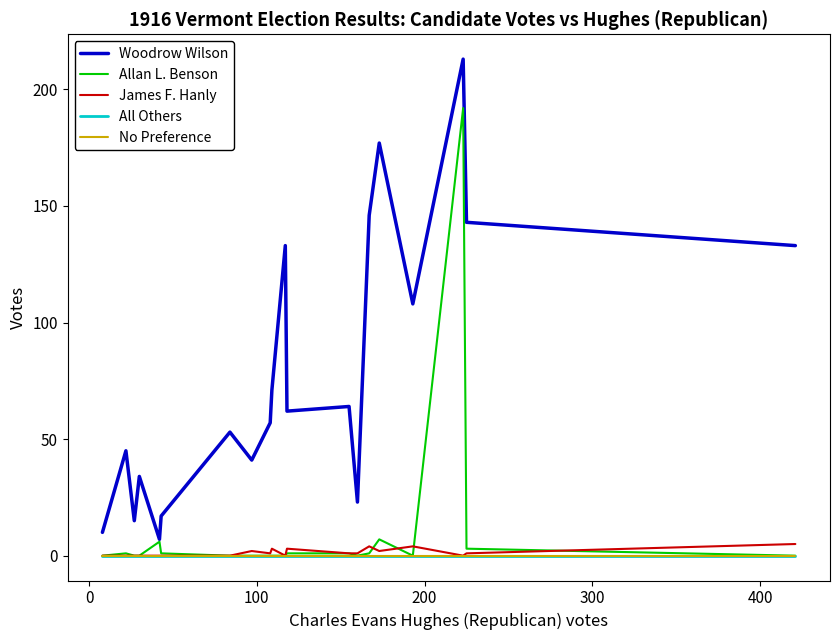

Does the chart have visible grid lines?

No